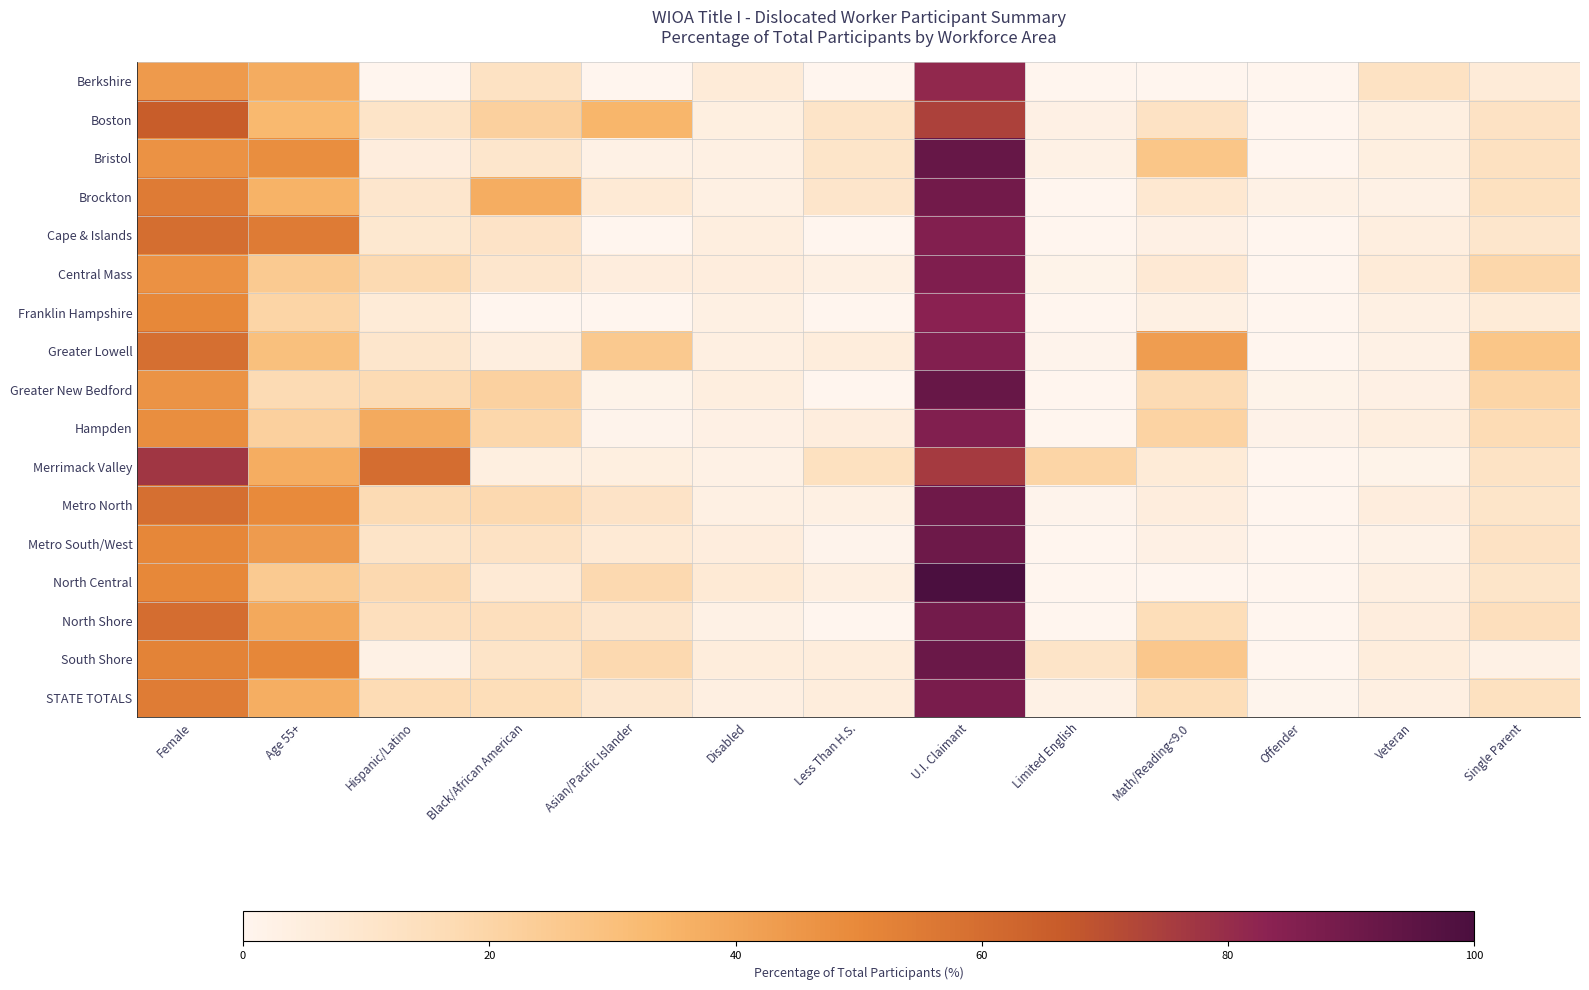

List the series in order of their peak value, lowest first.

Boston, Merrimack Valley, Berkshire, Franklin Hampshire, Greater Lowell, Cape & Islands, Hampden, Central Mass, STATE TOTALS, North Shore, Brockton, Metro North, Metro South/West, South Shore, Greater New Bedford, Bristol, North Central